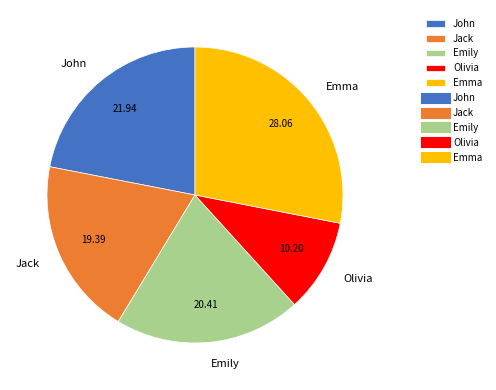

Which slice is the largest?

Emma